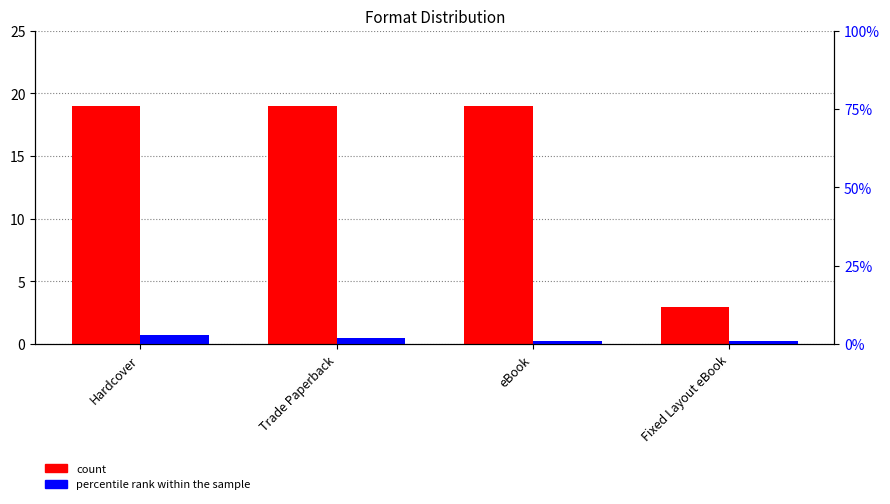

The value of count at Trade Paperback is 19. True or false?

True